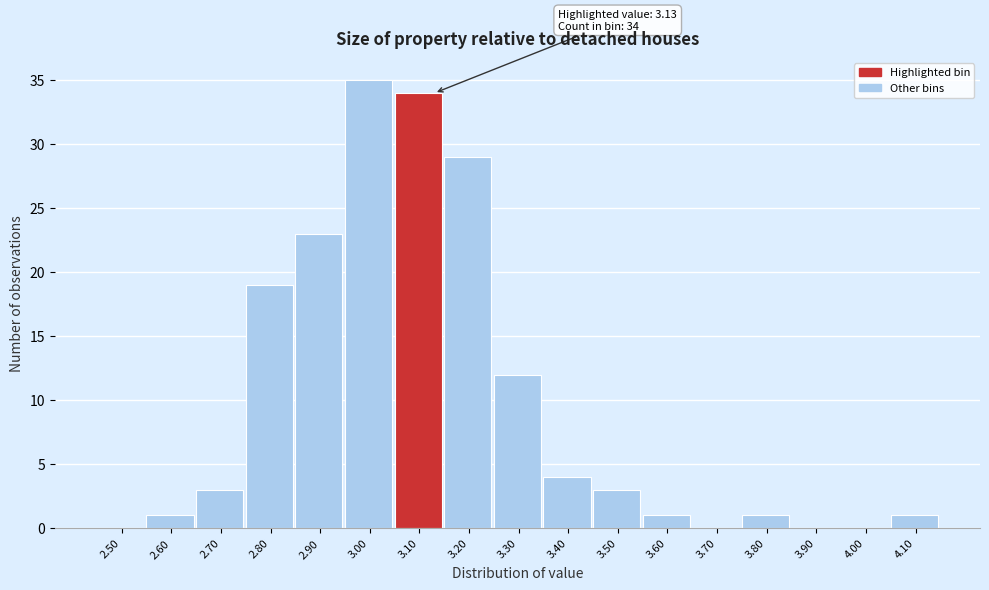

Reading left to right, what are all the values shown in this chart?

2.50=0	2.60=1	2.70=3	2.80=19	2.90=23	3.00=35	3.10=34	3.20=29	3.30=12	3.40=4	3.50=3	3.60=1	3.70=0	3.80=1	3.90=0	4.00=0	4.10=1